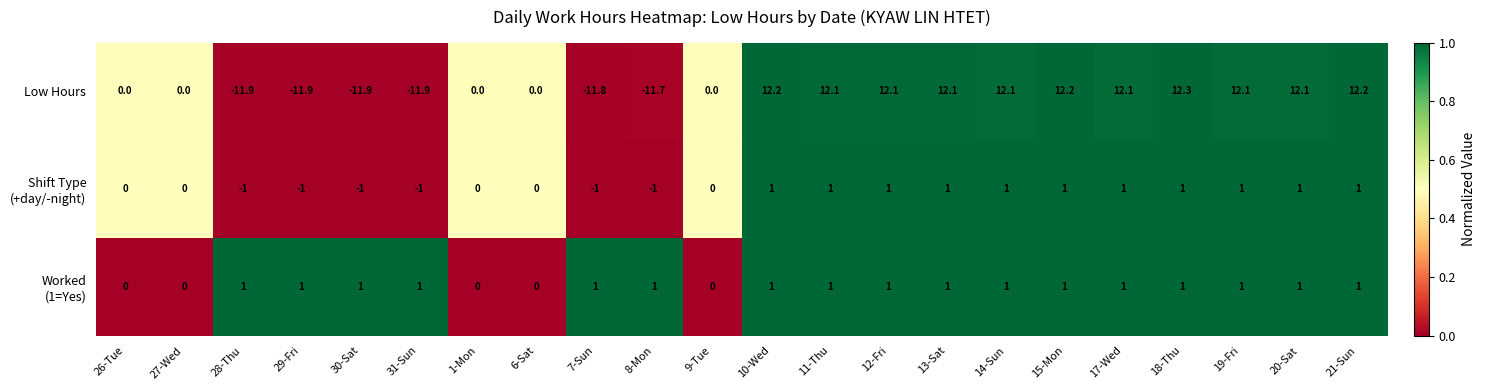

What is the spread (max minus min) of values at 7-Sun?

12.8